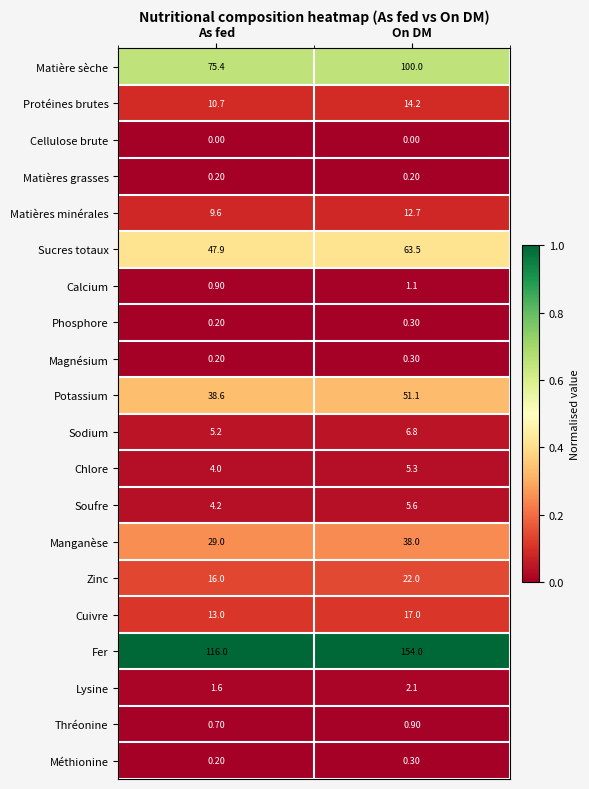

At which label does Protéines brutes reach its peak?

On DM